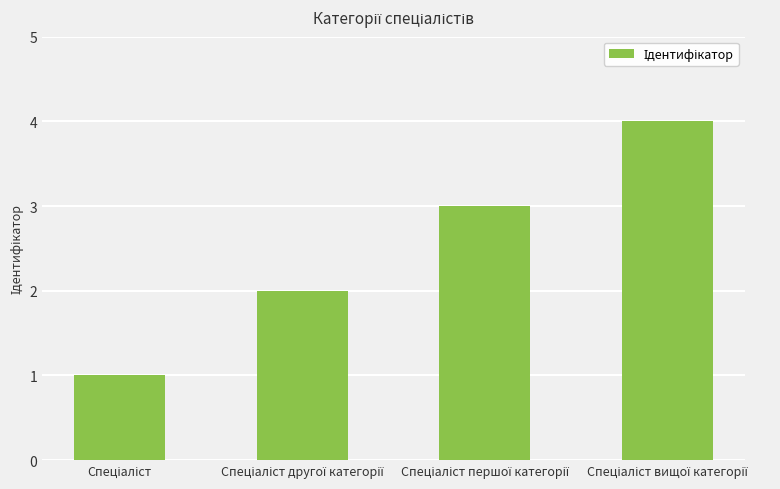

What is the difference between the maximum and minimum values?

3